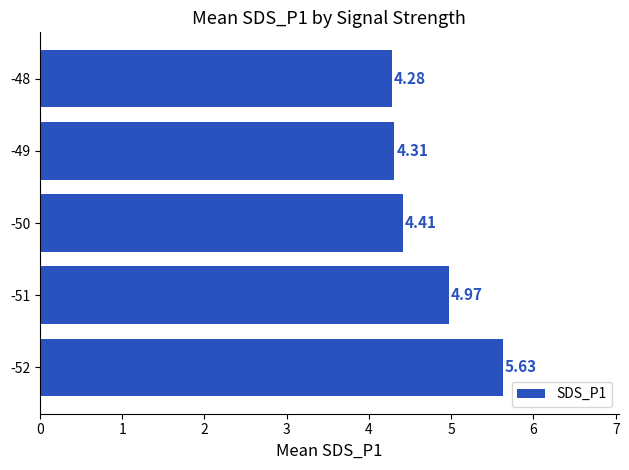

What is the minimum value shown in the chart?

4.3